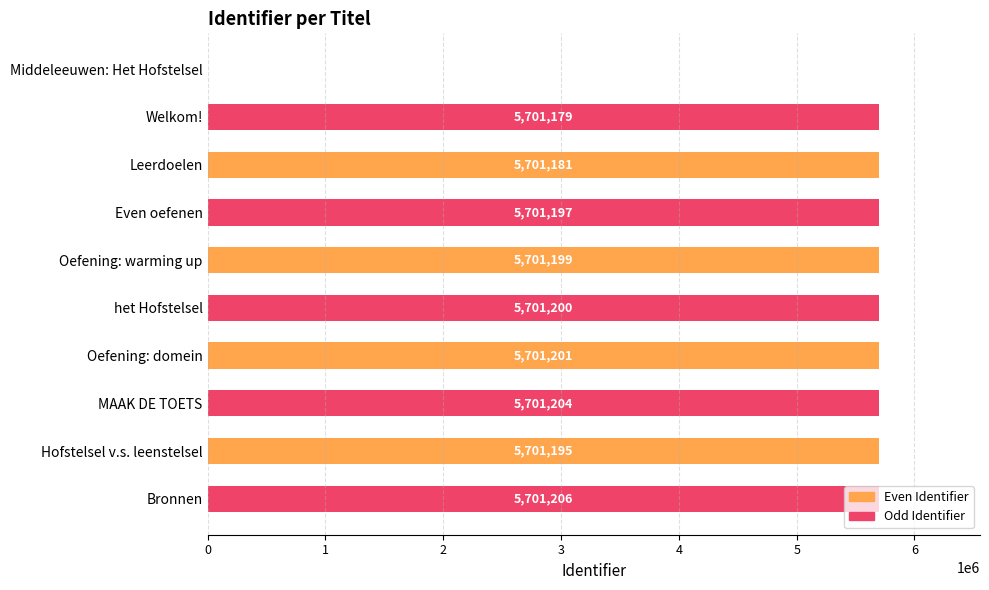

Are the bars grouped side by side (vs. stacked)?

No